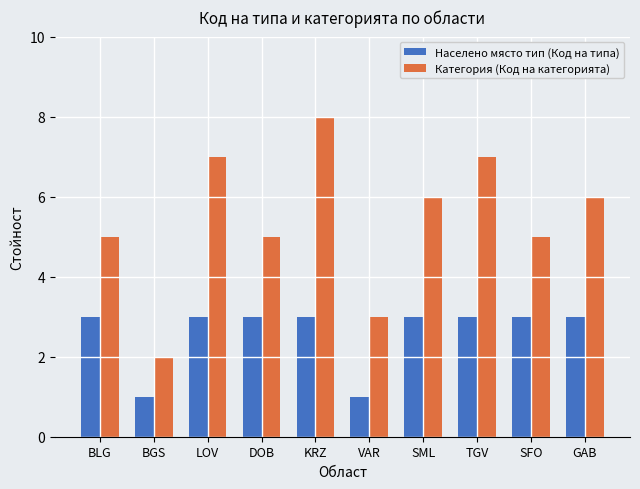

The Населено място тип (Код на типа) series shows 3 at BLG. True or false?

True